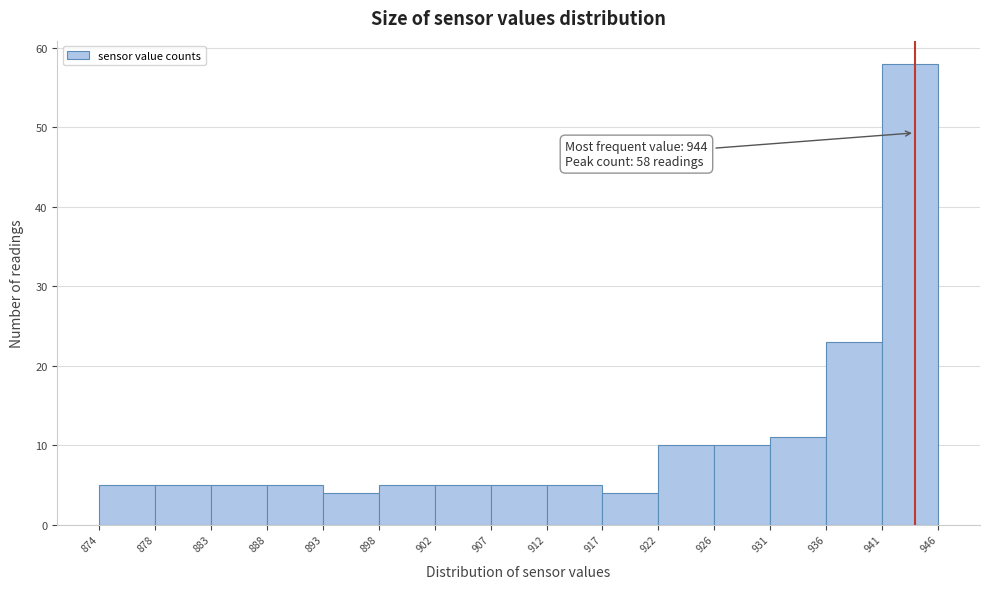

Reading right to left, extract all data points from this chart.

58	23	11	10	10	4	5	5	5	5	4	5	5	5	5